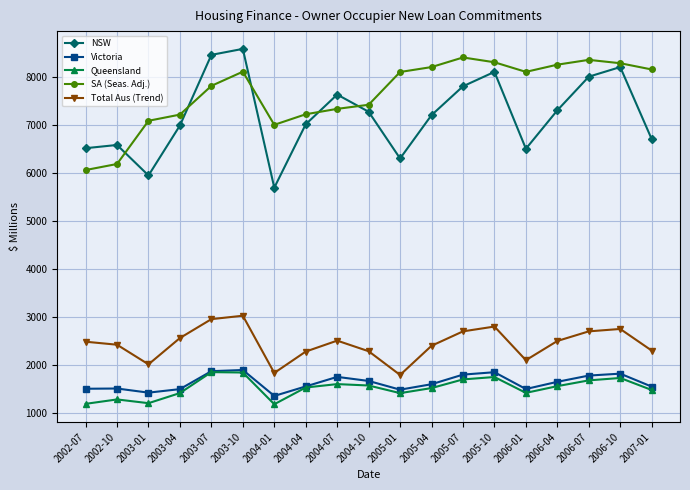

At which category does NSW reach its first local valley?

2003-01